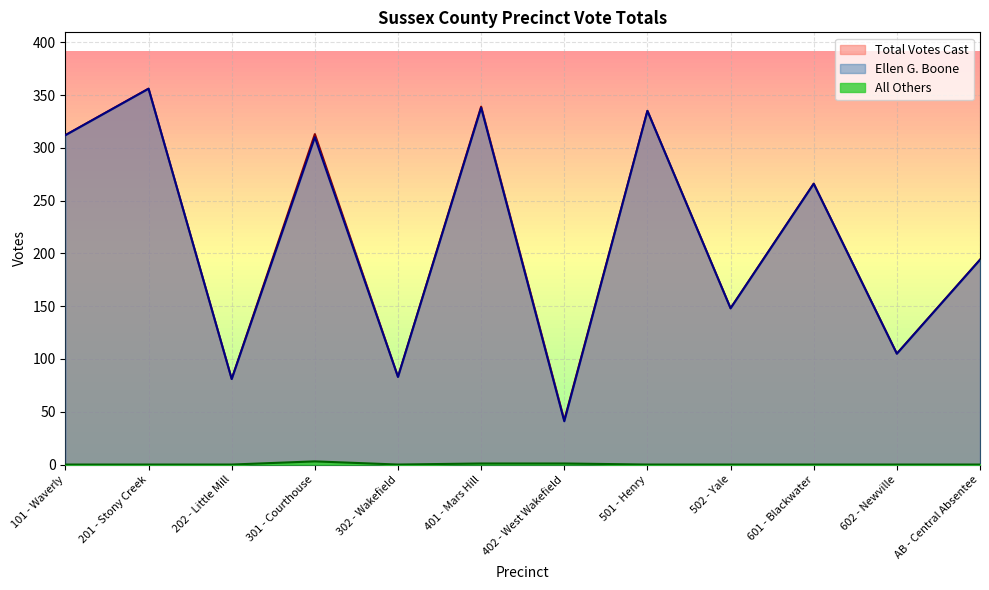

The Total Votes Cast series shows 148 at 502 - Yale. True or false?

True